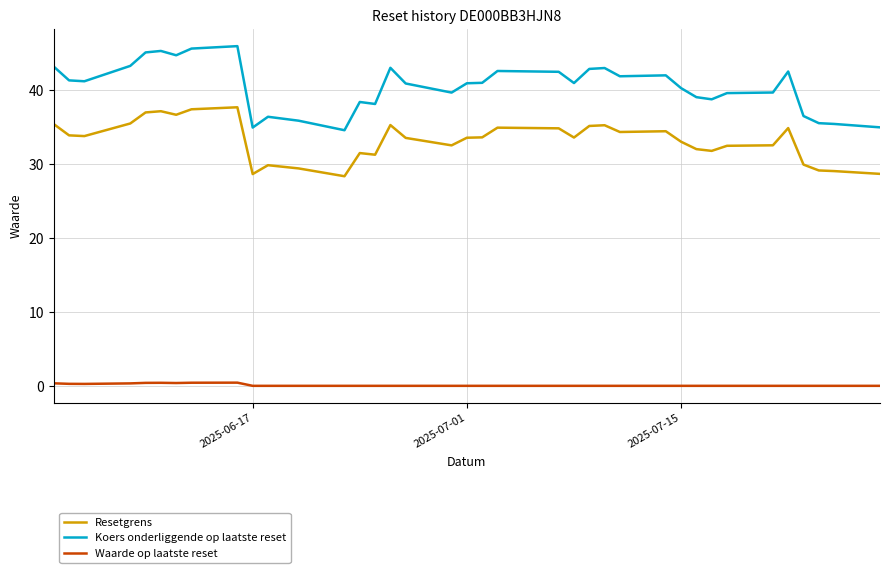

True or false: Resetgrens and Waarde op laatste reset cross at least once.

False